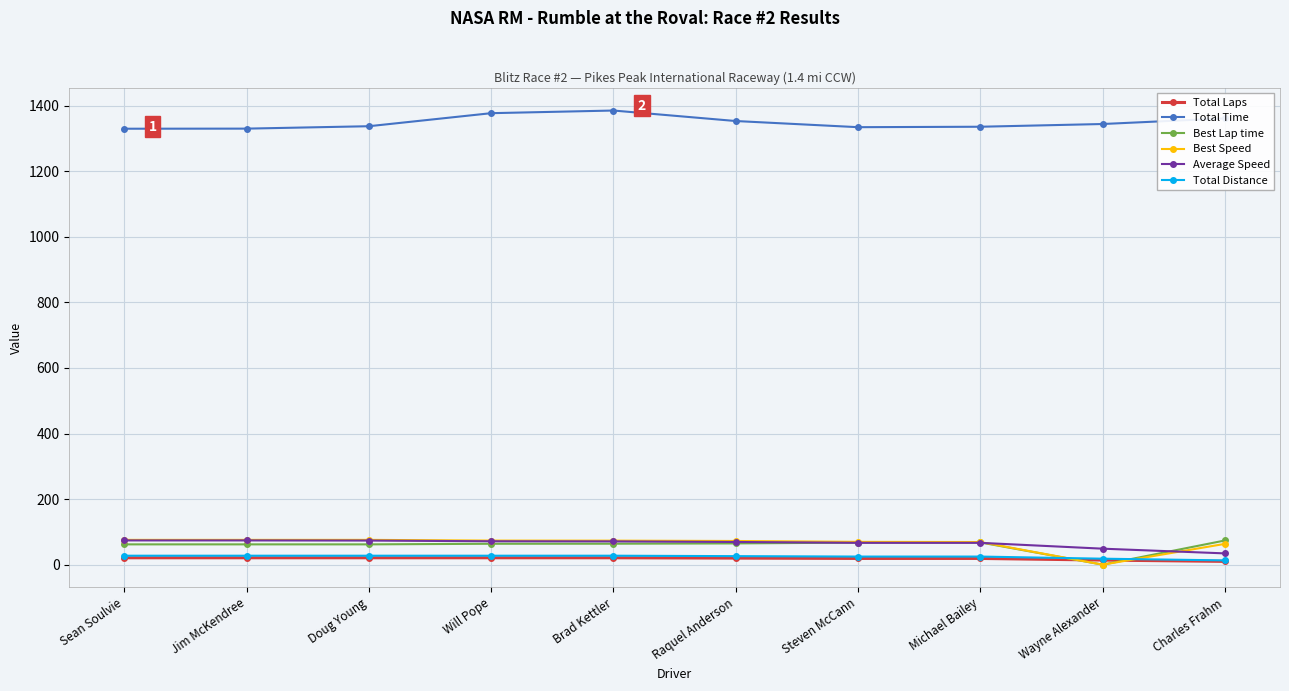

True or false: Total Time and Best Speed intersect in this chart.

False